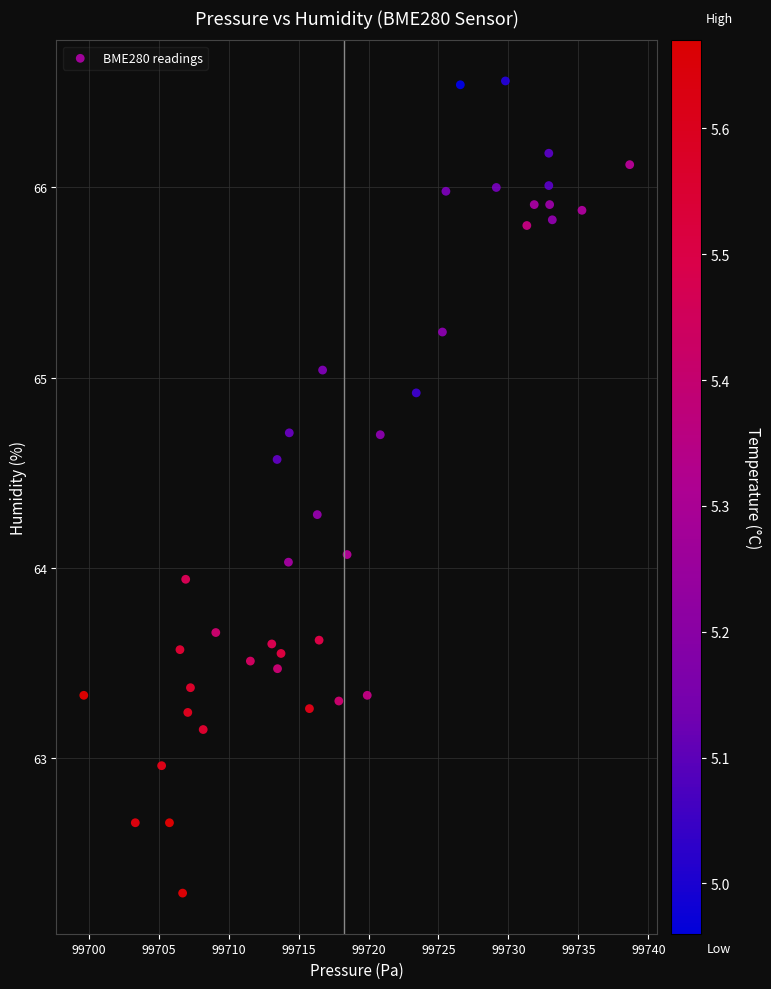

What is the range of X values (max minus min)?

39.0